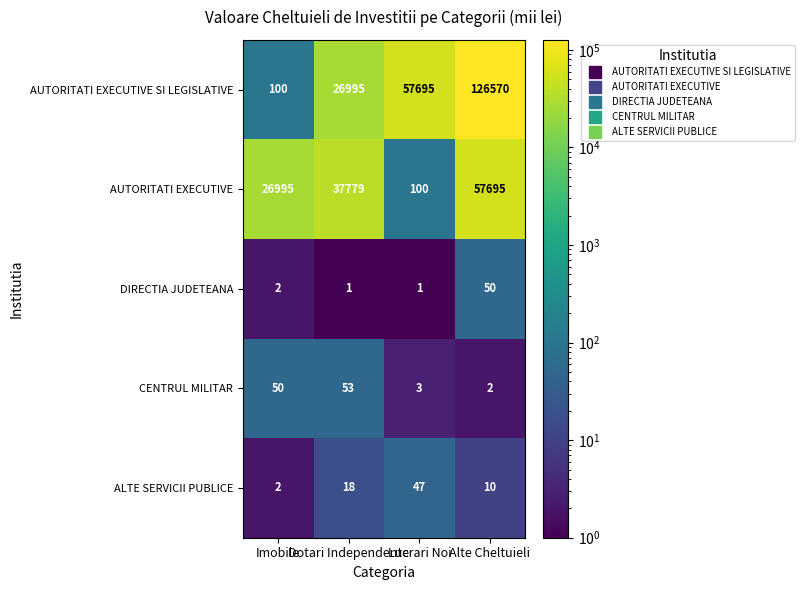

How many data points does each series have?

4